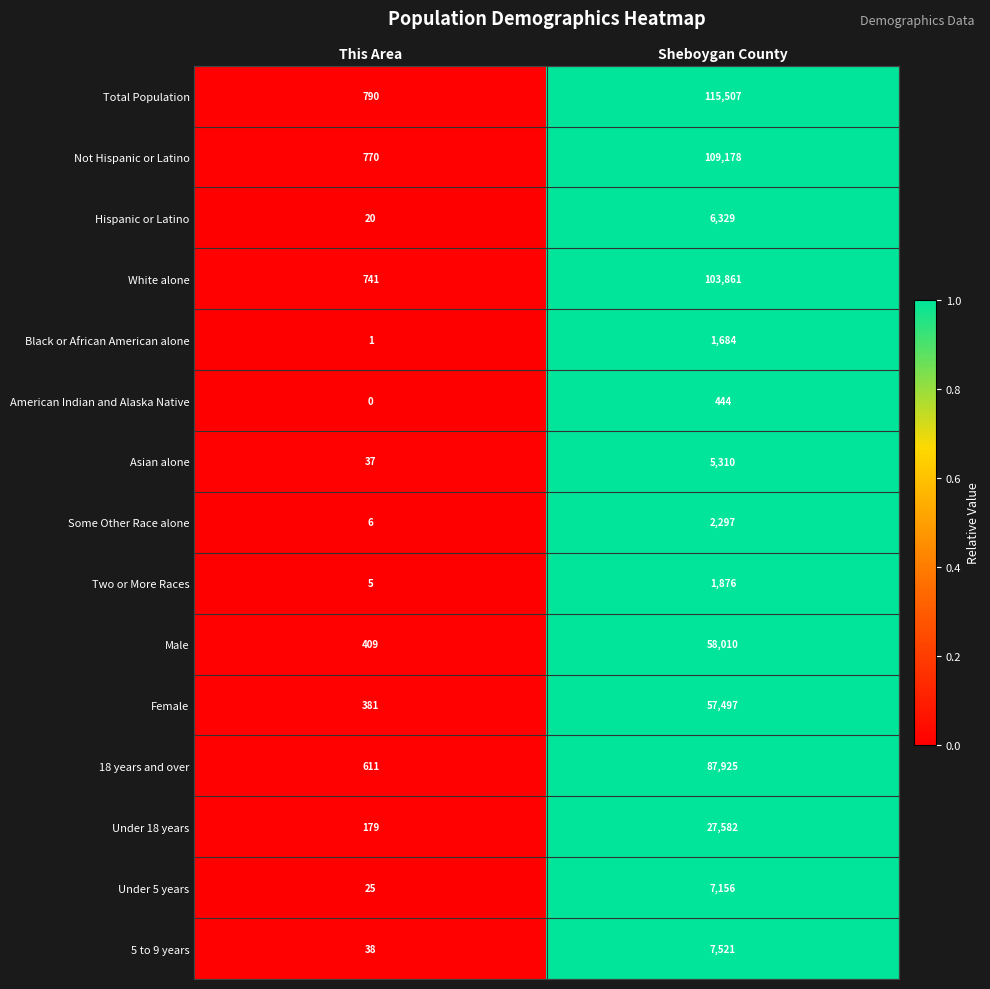

Count the number of data series in this chart.

15